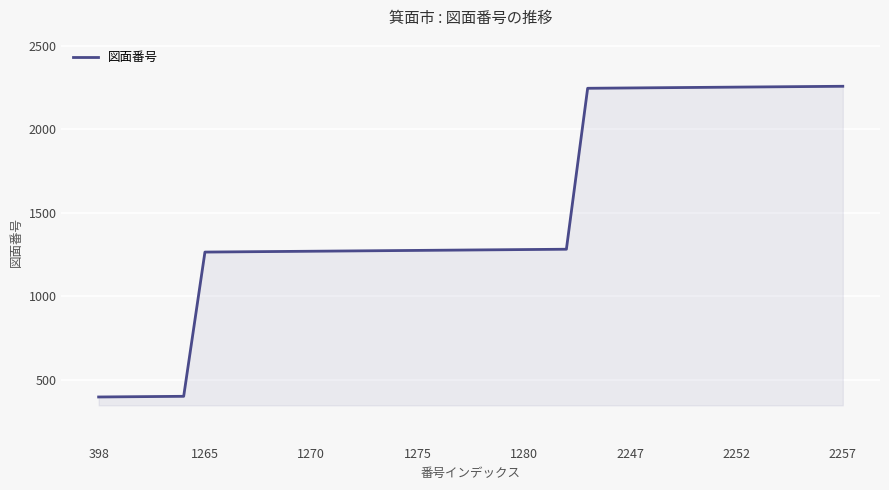

What is the difference between the maximum and minimum values?

1859